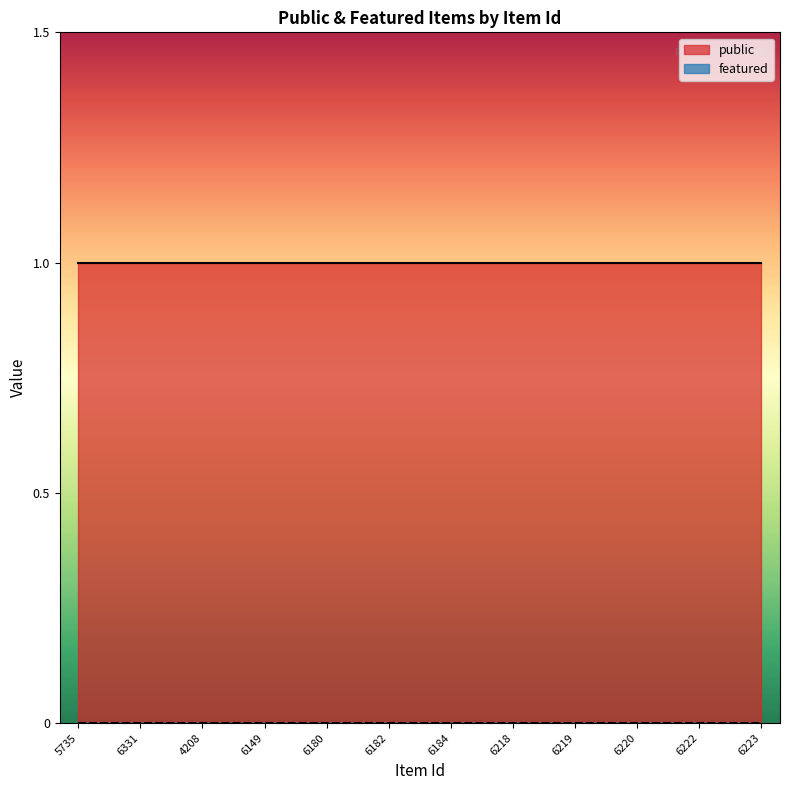

True or false: public has more than 1 points higher than both neighbors.

False